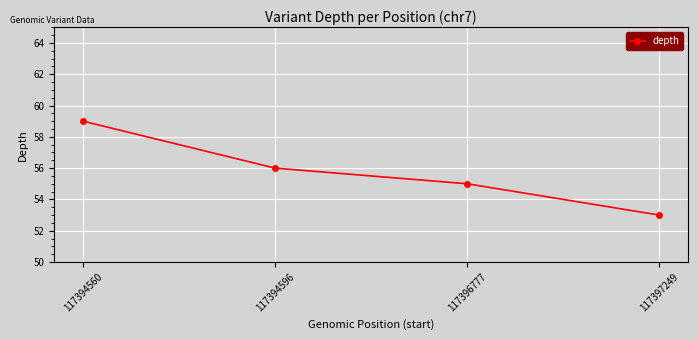

Reading right to left, transcribe all the data shown in this chart.

117397249=53	117396777=55	117394596=56	117394560=59